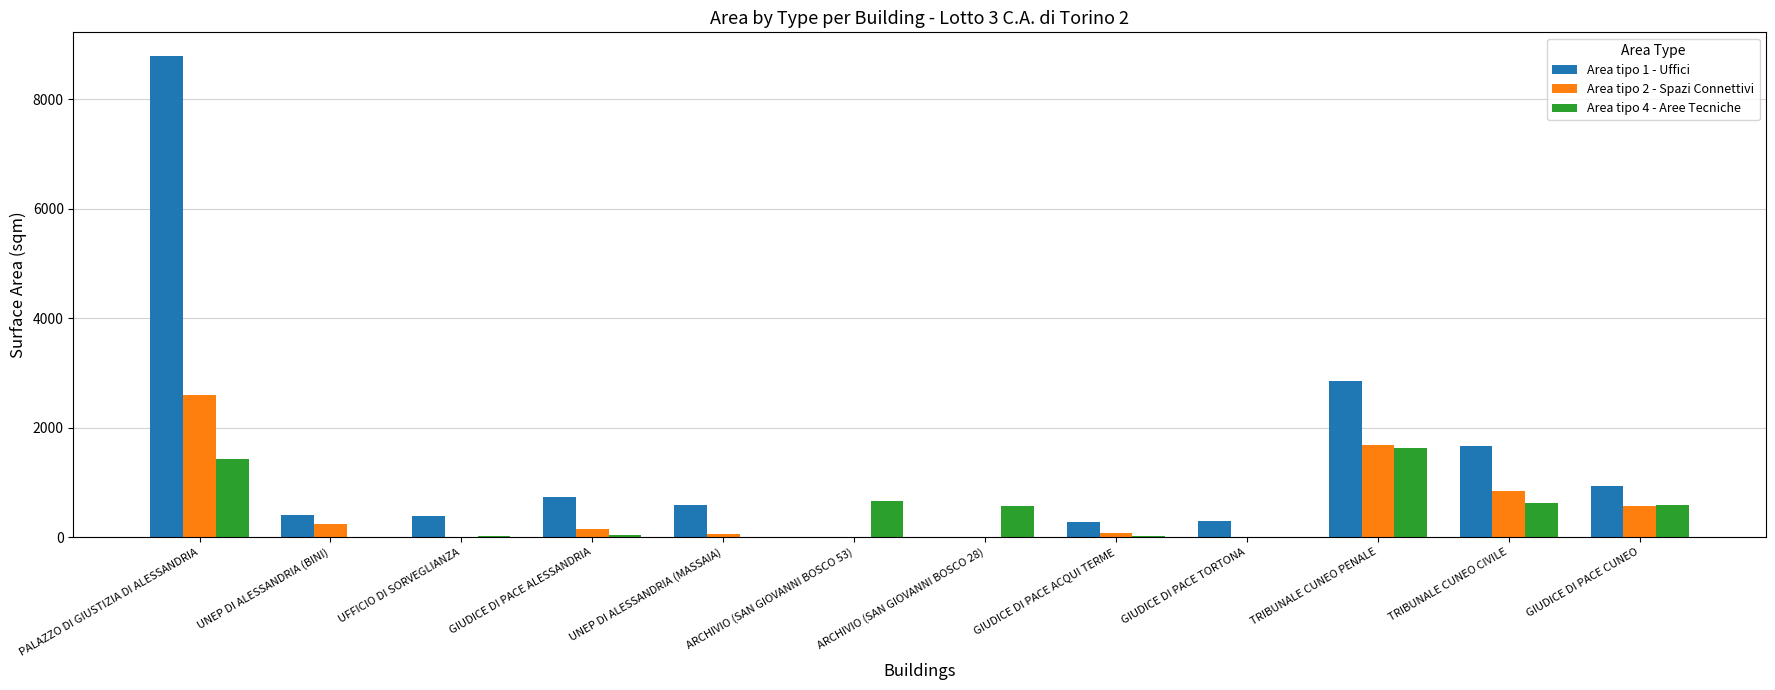

What is the spread (max minus min) of values at TRIBUNALE CUNEO CIVILE?

1050